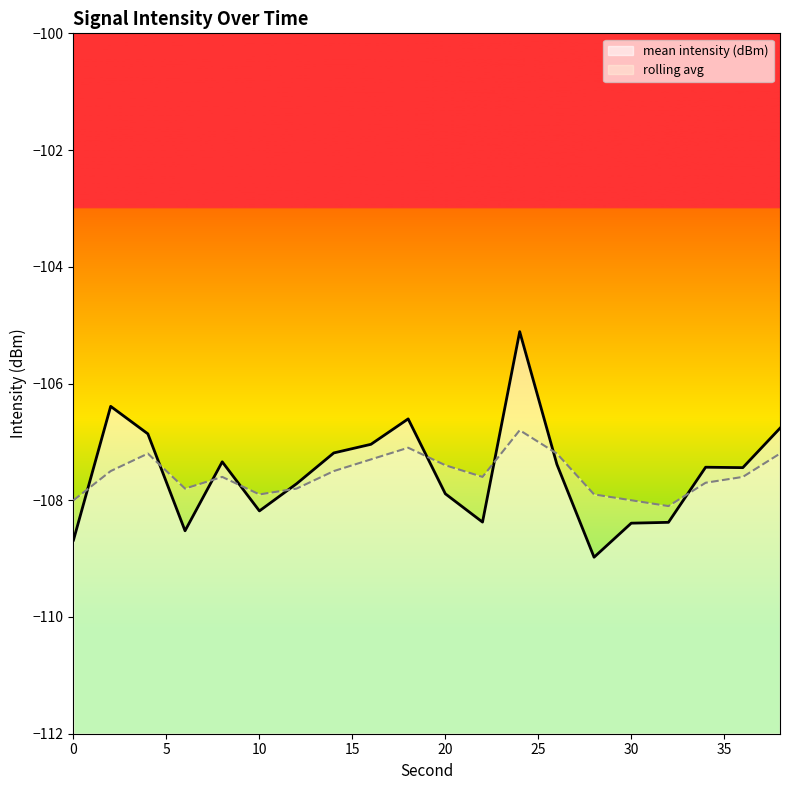

The rolling avg series shows -107.8 at 12. True or false?

True